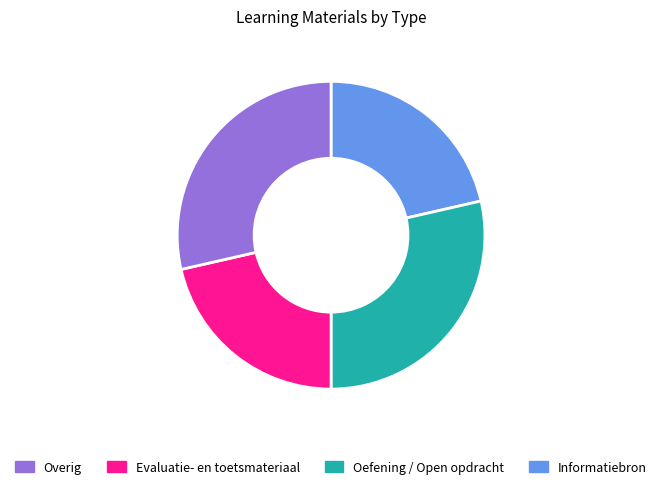

Is there any slice that represents more than half of the pie?

No